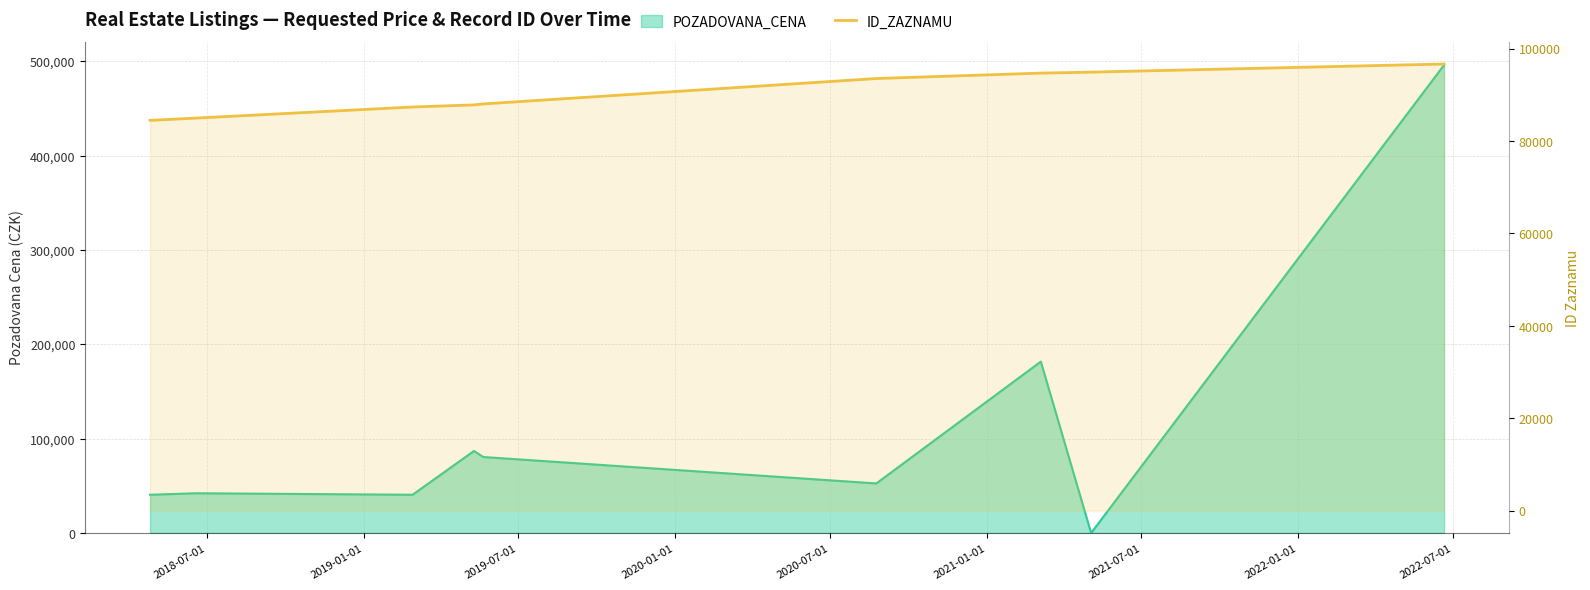

List the labels in order of value, largest first.

2022-07-01, 2022-01-01, 2021-07-01, 2021-01-01, 2020-07-01, 2020-01-01, 2019-07-01, 2019-01-01, 2018-07-01